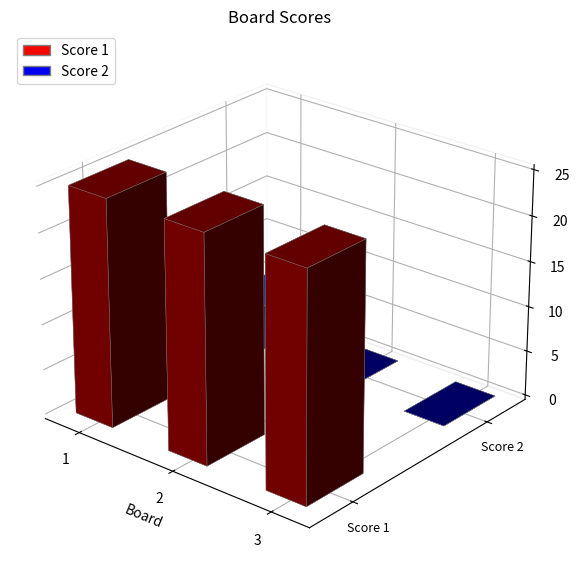

What is the difference between the maximum and second lowest values in the Score 2 series?

5